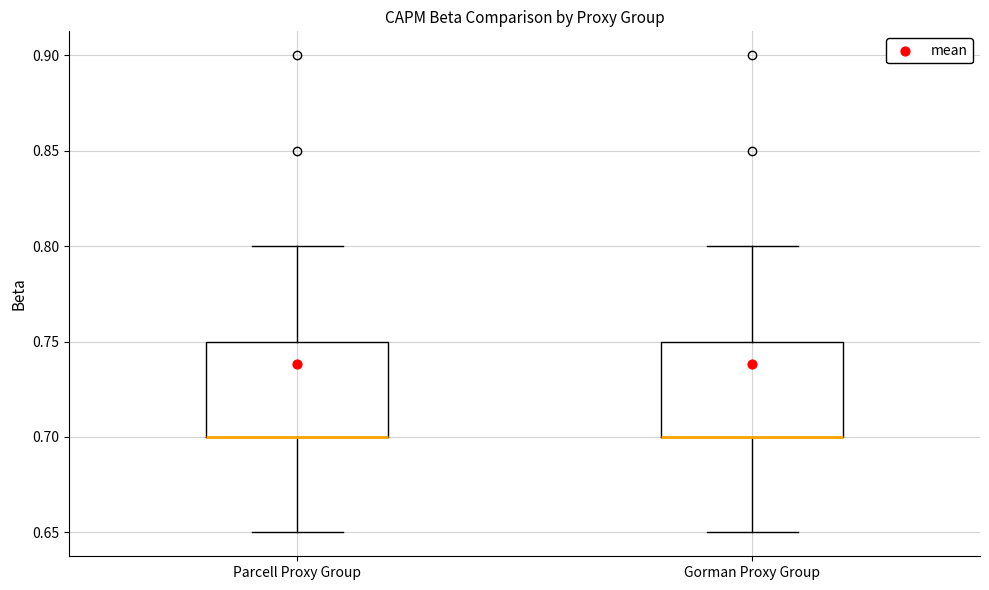

Reading left to right, read every box against the y-axis: the position of its median line, the range the box covers, and the ends of its whiskers. The values are not printed on the chart, so give them approximately, as read against the axis.

Parcell Proxy Group: median 0.70 (drawn on the box's lower edge), box 0.70 to 0.75, whiskers 0.65 to 0.80
Gorman Proxy Group: median 0.70 (drawn on the box's lower edge), box 0.70 to 0.75, whiskers 0.65 to 0.80